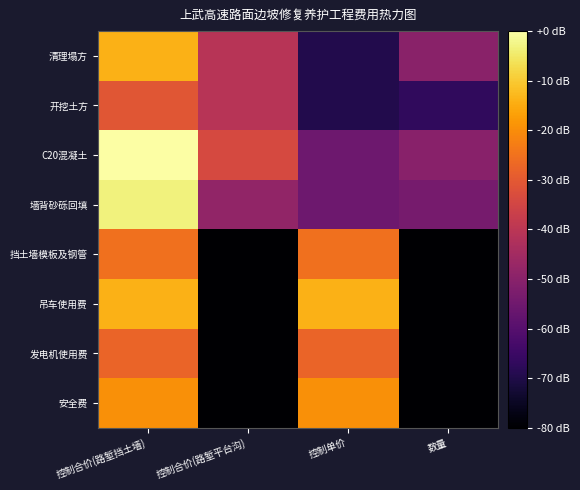

Which series has the widest spread of values?

吊车使用费